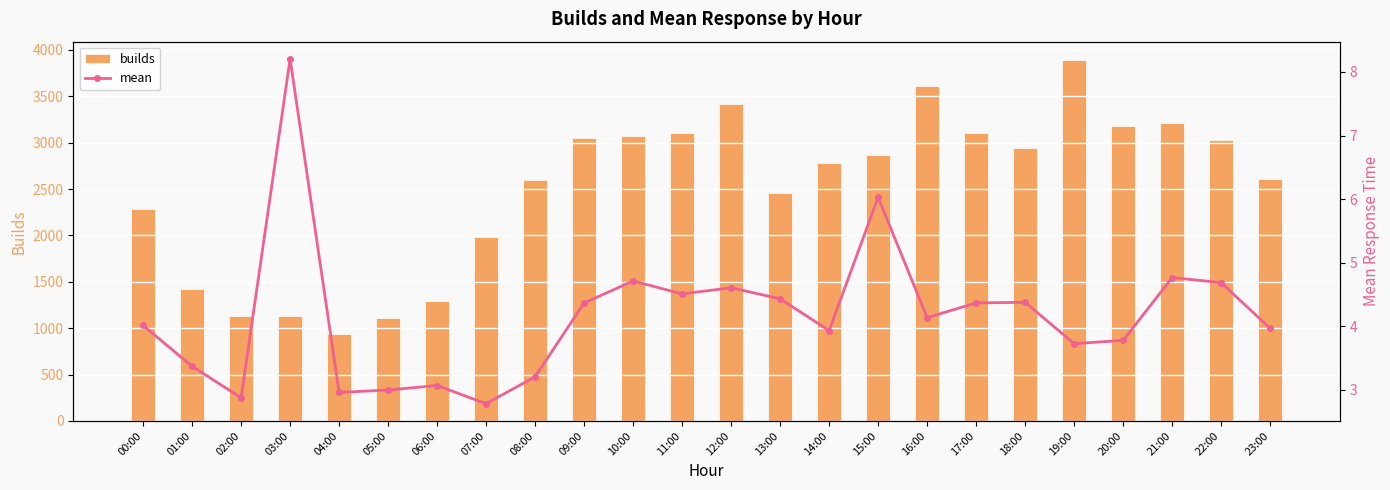

Reading left to right, list all the values displayed in this chart.

builds: 00:00=2288.0	01:00=1424.0	02:00=1133.0	03:00=1136.0	04:00=934.0	05:00=1106.0	06:00=1294.0	07:00=1982.0	08:00=2595.0	09:00=3053.0	10:00=3070.0	11:00=3104.0	12:00=3415.0	13:00=2462.0	14:00=2783.0	15:00=2865.0	16:00=3614.0	17:00=3100.0	18:00=2938.0	19:00=3894.0	20:00=3183.0	21:00=3209.0	22:00=3032.0	23:00=2606.0
mean: 00:00=4.0	01:00=3.4	02:00=2.9	03:00=8.2	04:00=3.0	05:00=3.0	06:00=3.1	07:00=2.8	08:00=3.2	09:00=4.4	10:00=4.7	11:00=4.5	12:00=4.6	13:00=4.4	14:00=3.9	15:00=6.0	16:00=4.1	17:00=4.4	18:00=4.4	19:00=3.7	20:00=3.8	21:00=4.8	22:00=4.7	23:00=4.0